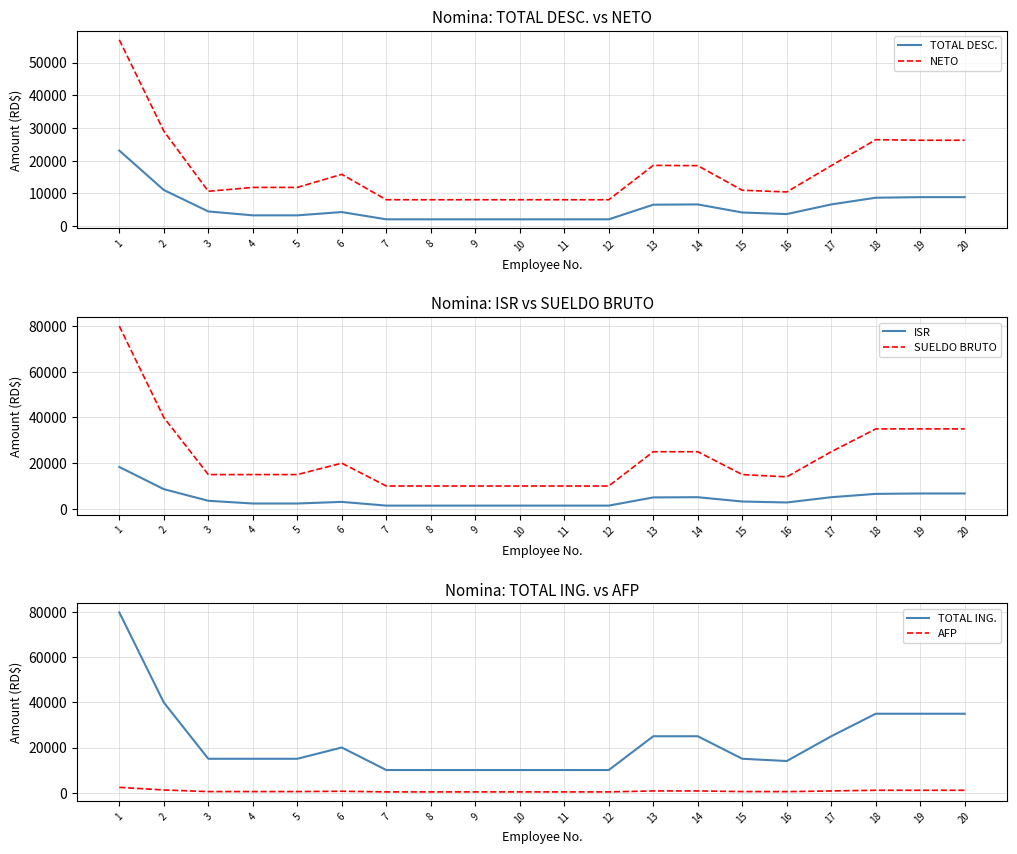

Which series has the largest range (max minus min)?

SUELDO BRUTO